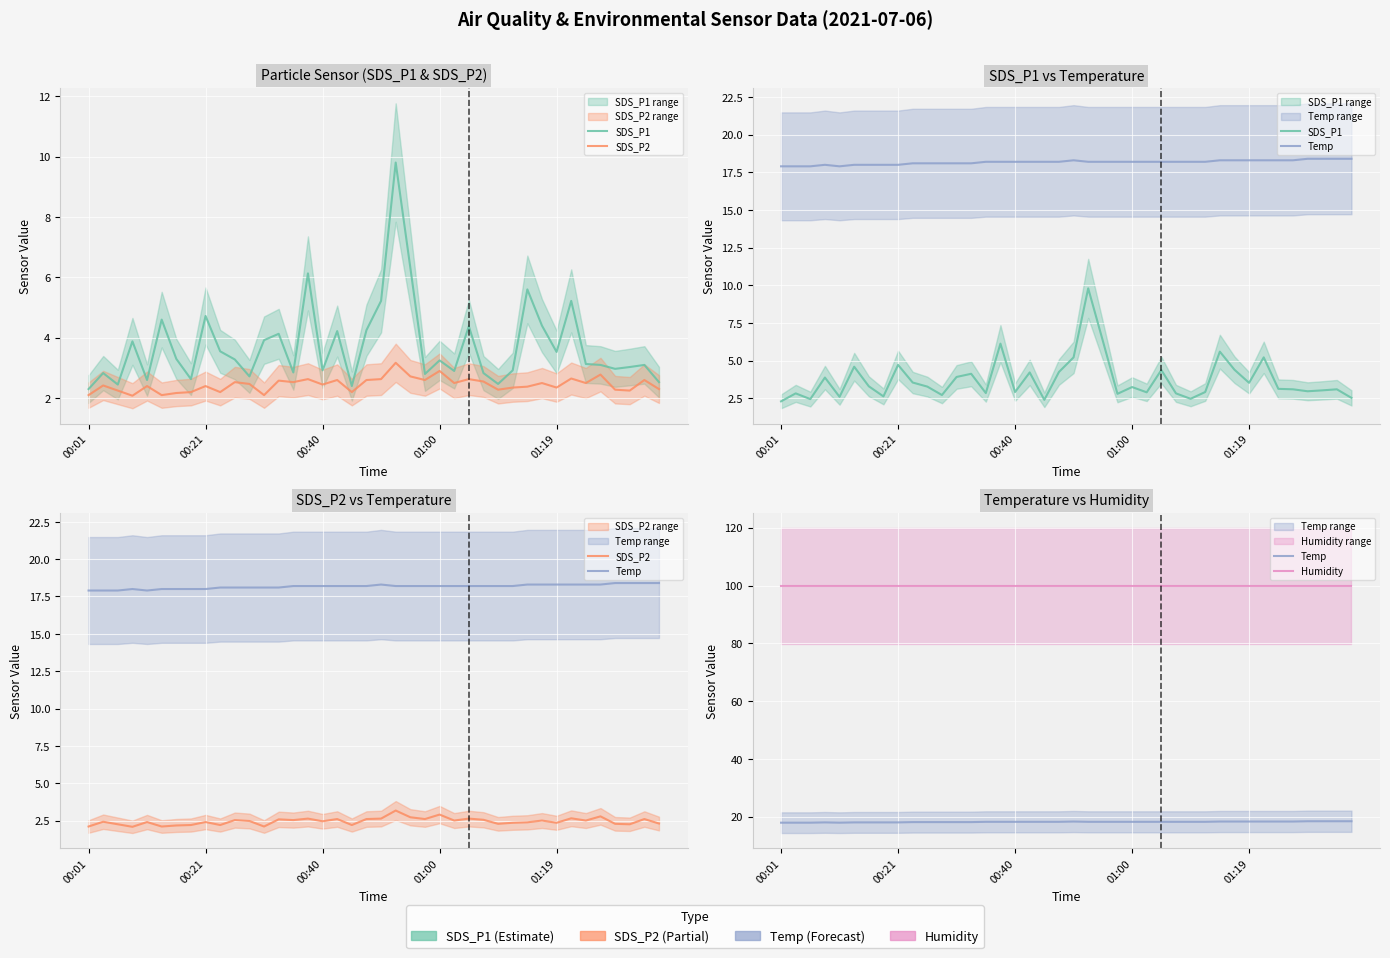

What is the difference between the highest and lowest values at 11?

97.4